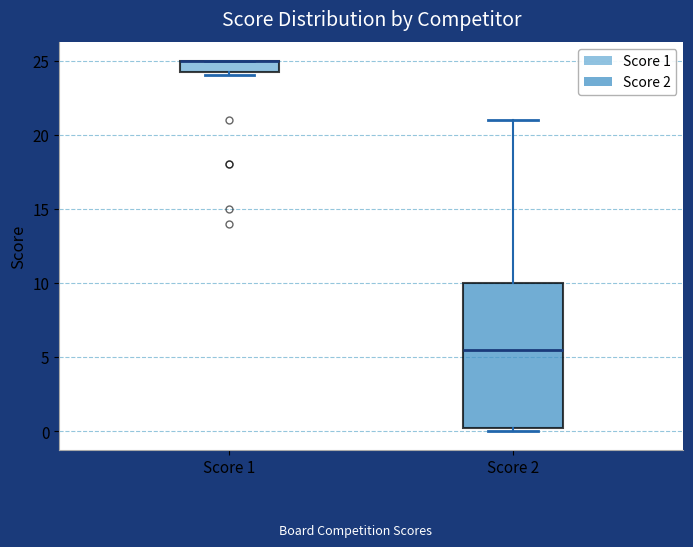

Reading left to right, read every box against the y-axis: the position of its median line, the range the box covers, and the ends of its whiskers. The values are not printed on the chart, so give them approximately, as read against the axis.

Score 1: median 25.0 (drawn on the box's upper edge), box 24.5 to 25.0, whiskers 24.0 to 25.0
Score 2: median 5.5, box 0.5 to 10.0, whiskers 0.0 to 21.0